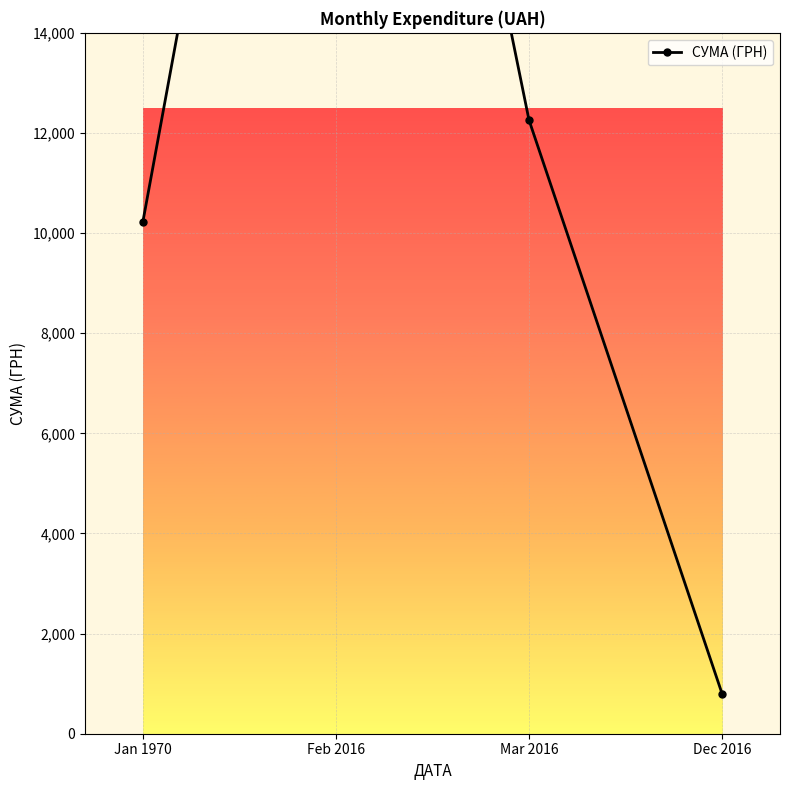

Is it true that the value at Jan 1970 is 2209.7?

False